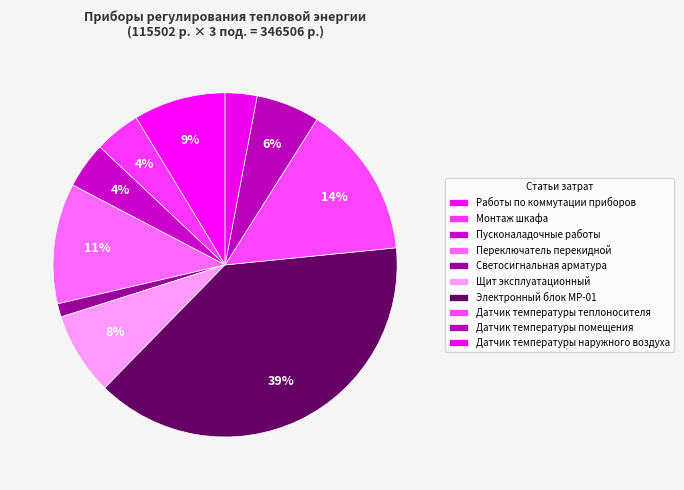

To the nearest percent, what is the difference between the largest and smallest slice percentages?

38%